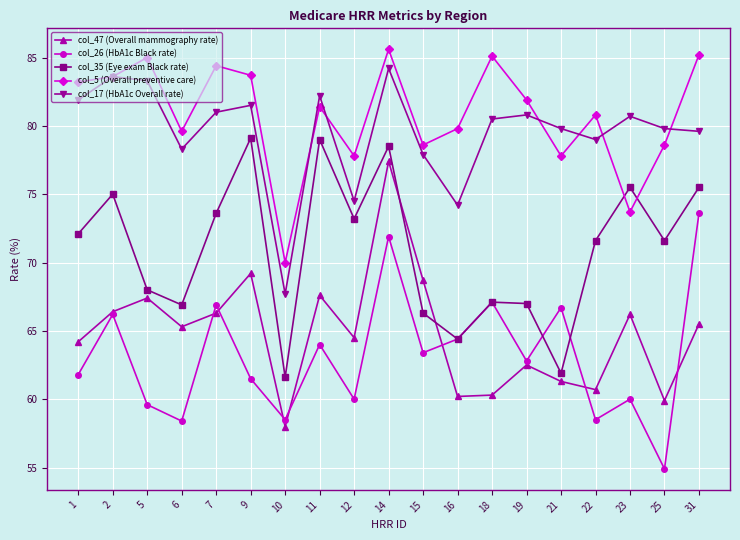

Which series has the widest spread of values?

col_47 (Overall mammography rate)